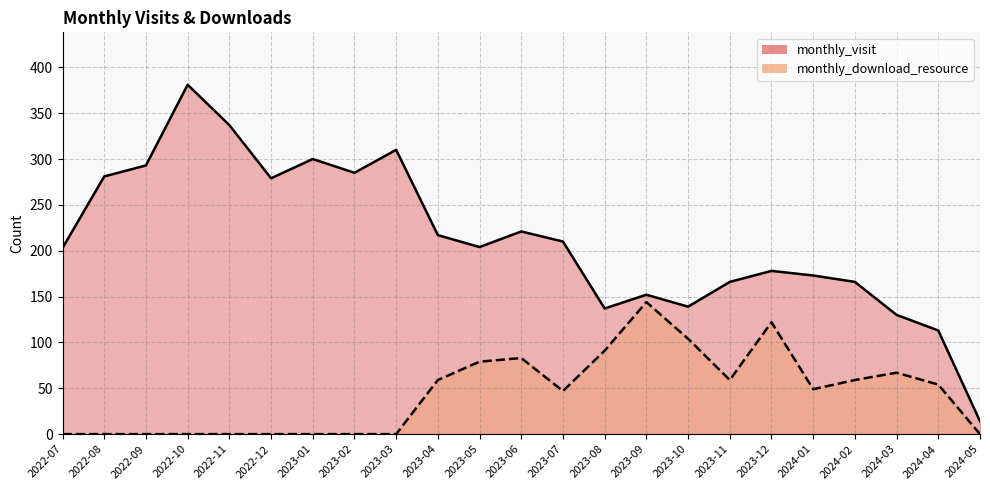

At which category is the sum across all series the highest?

2022-10